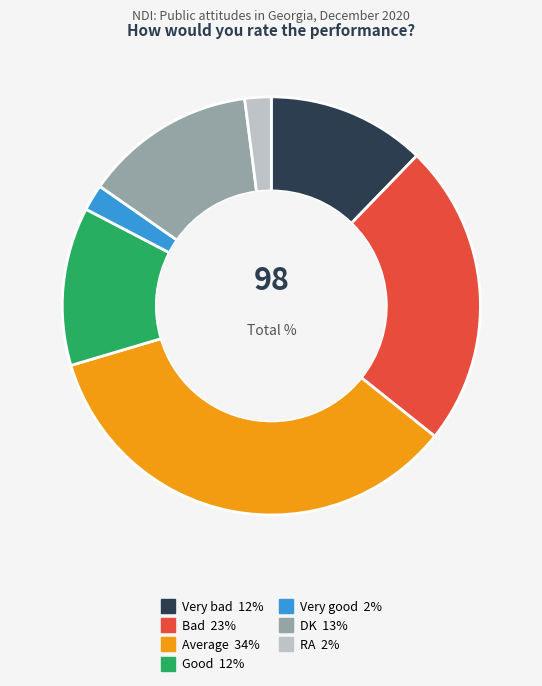

Which category has the biggest portion of the pie?

Average